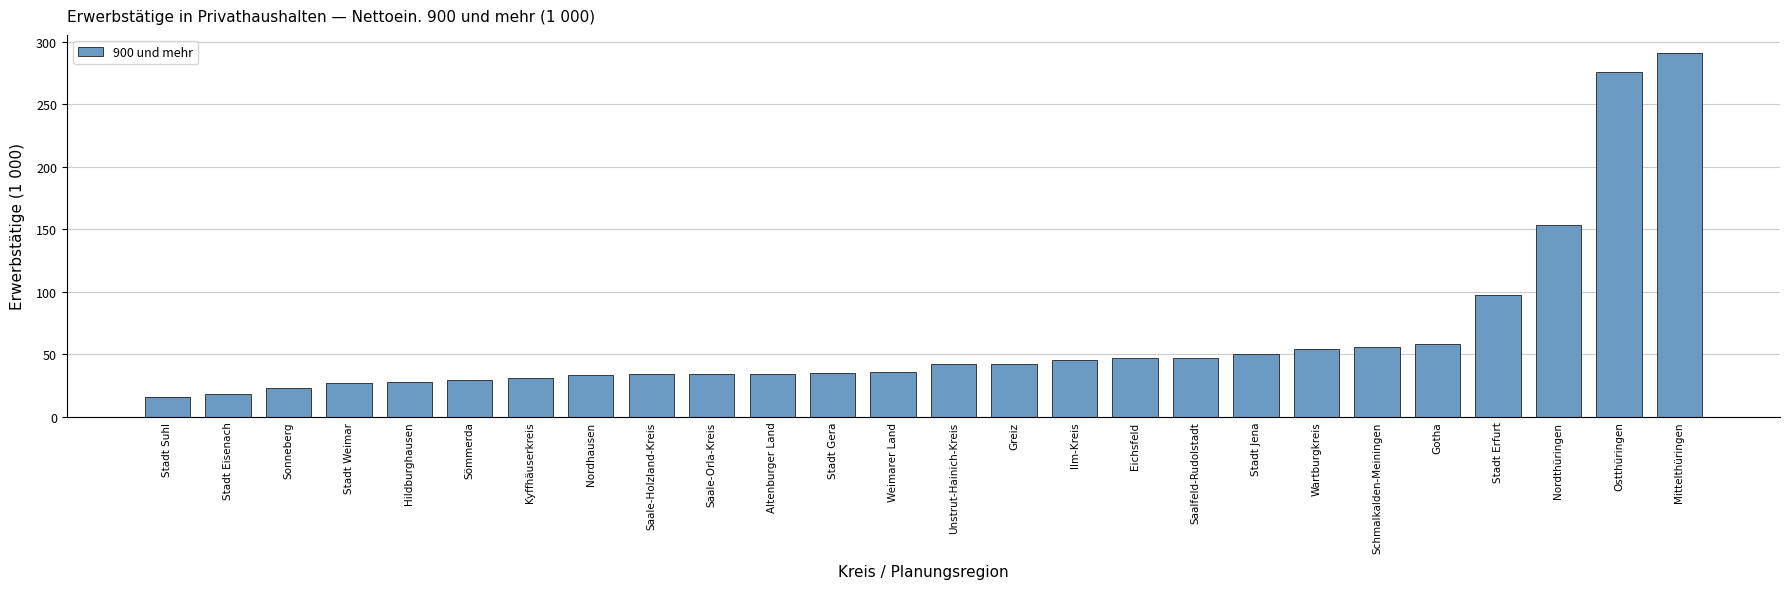

How many values are below 42?

13